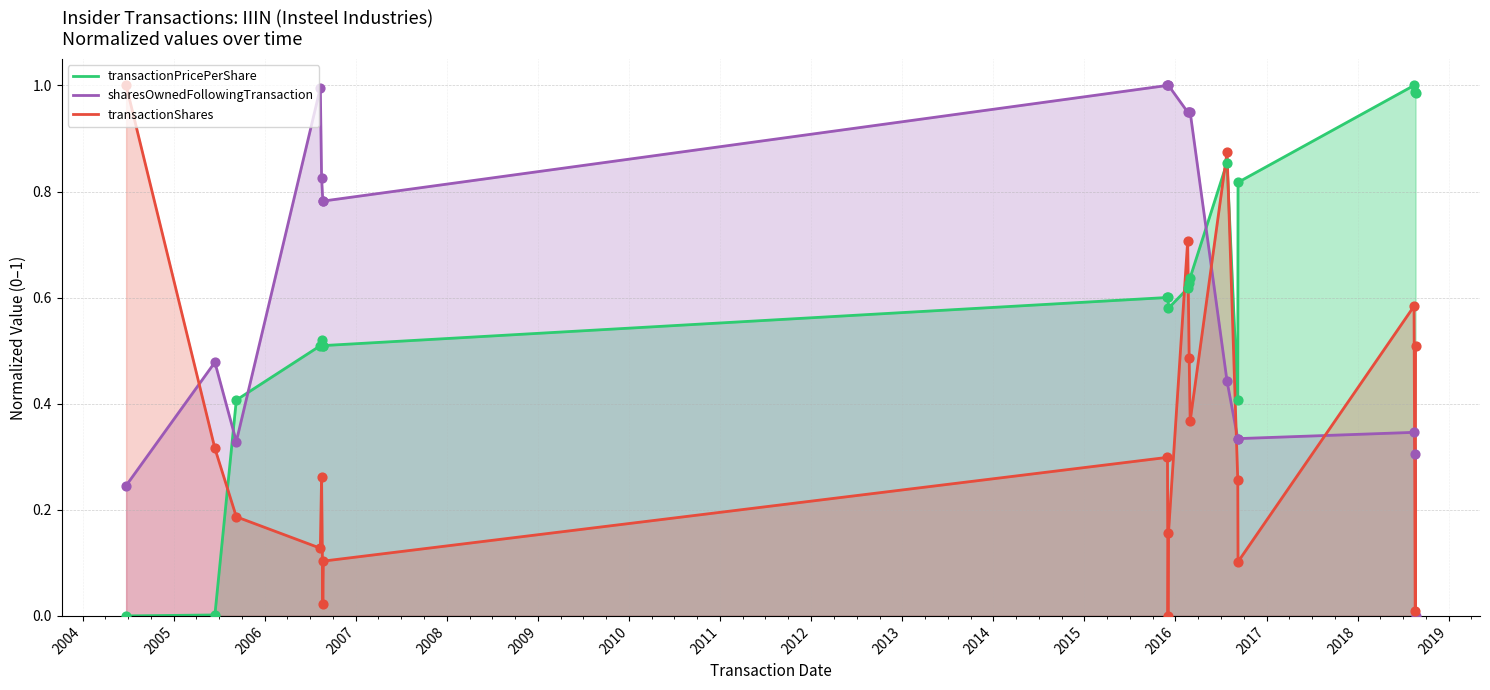

List the series in order of their overall mean, highest first.

sharesOwnedFollowingTransaction, transactionPricePerShare, transactionShares